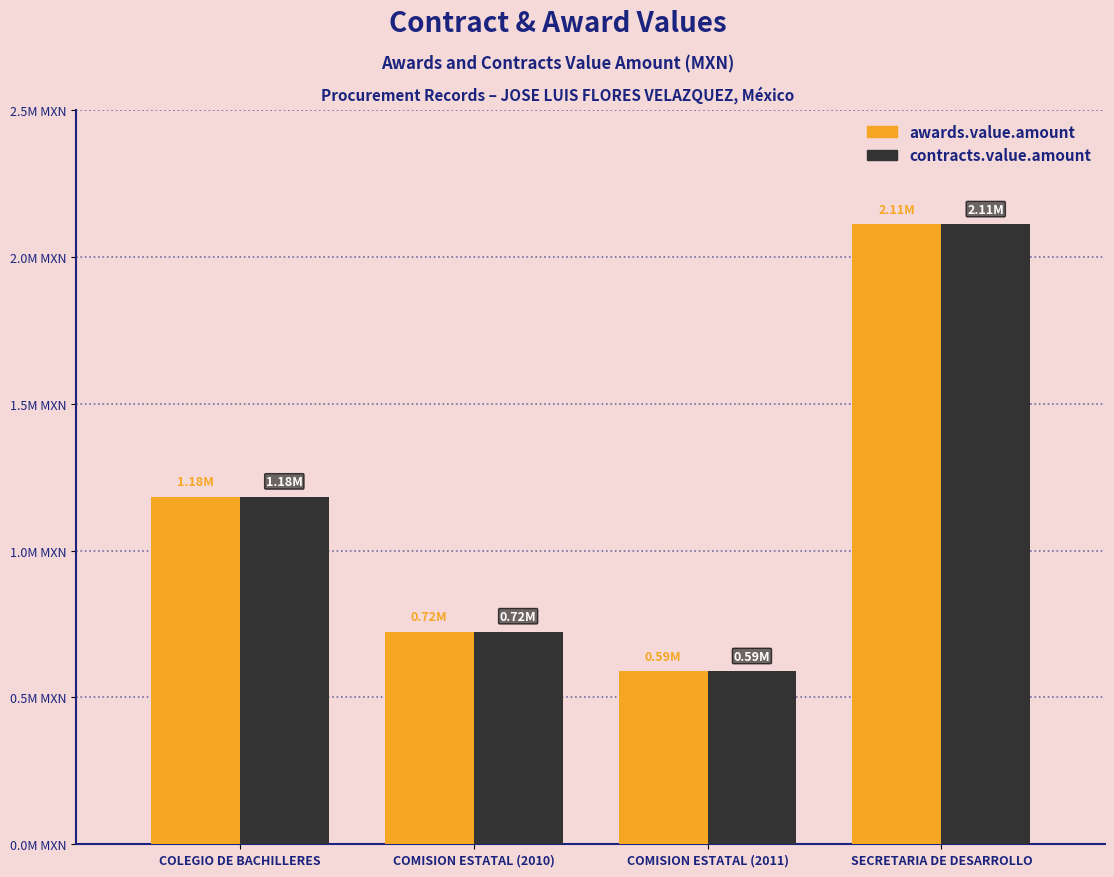

The value of awards.value.amount at SECRETARIA DE DESARROLLO is 2110392.6. True or false?

True